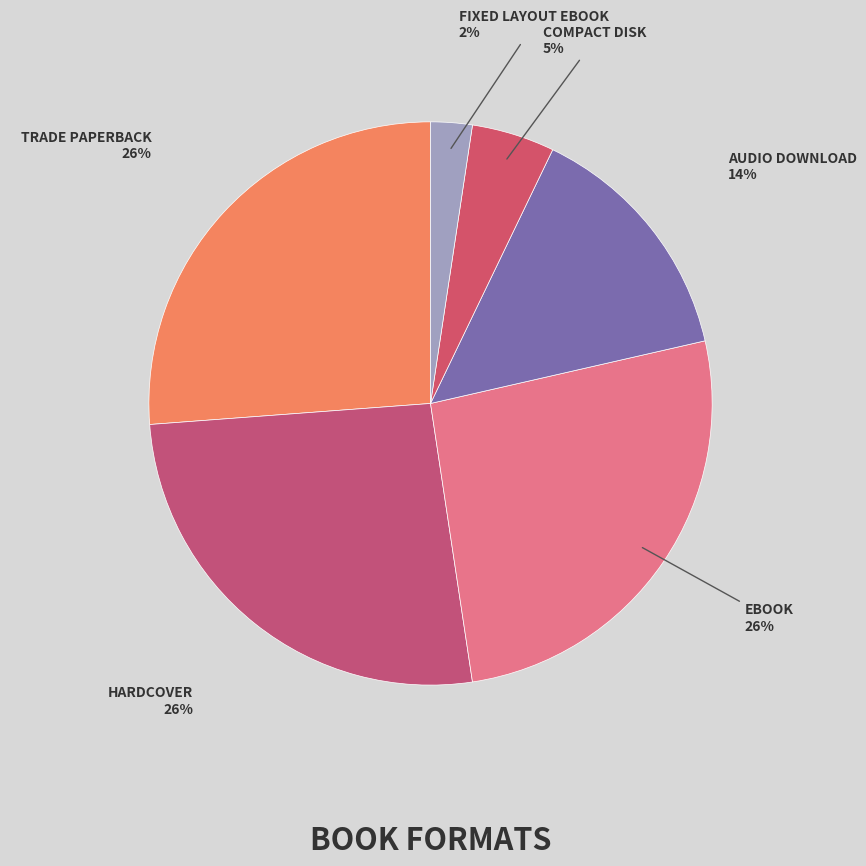

Count the number of slices in the pie.

6